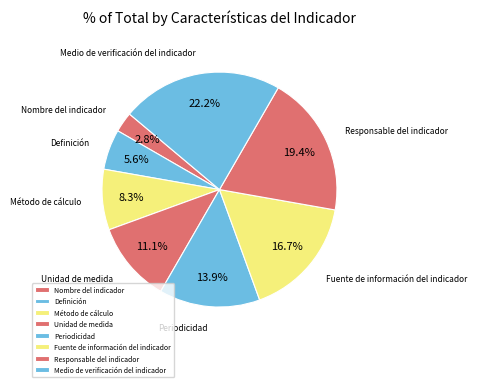

What portion of the pie excludes Fuente de información del indicador?

83.3%